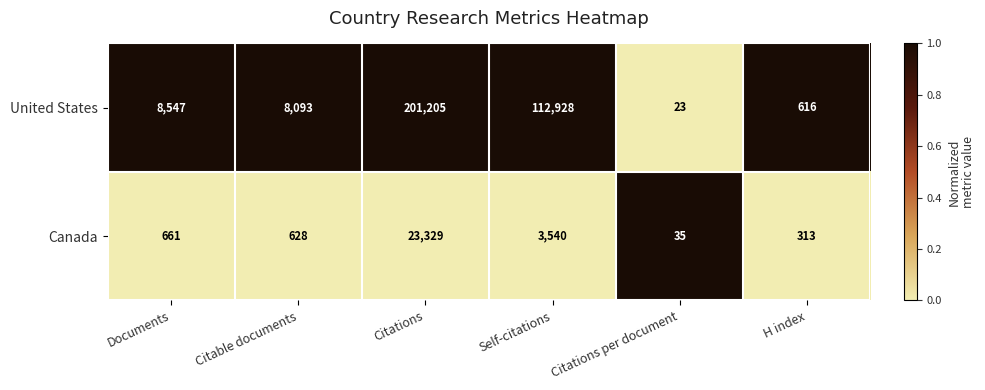

What is the difference between the highest and lowest values at H index?

303